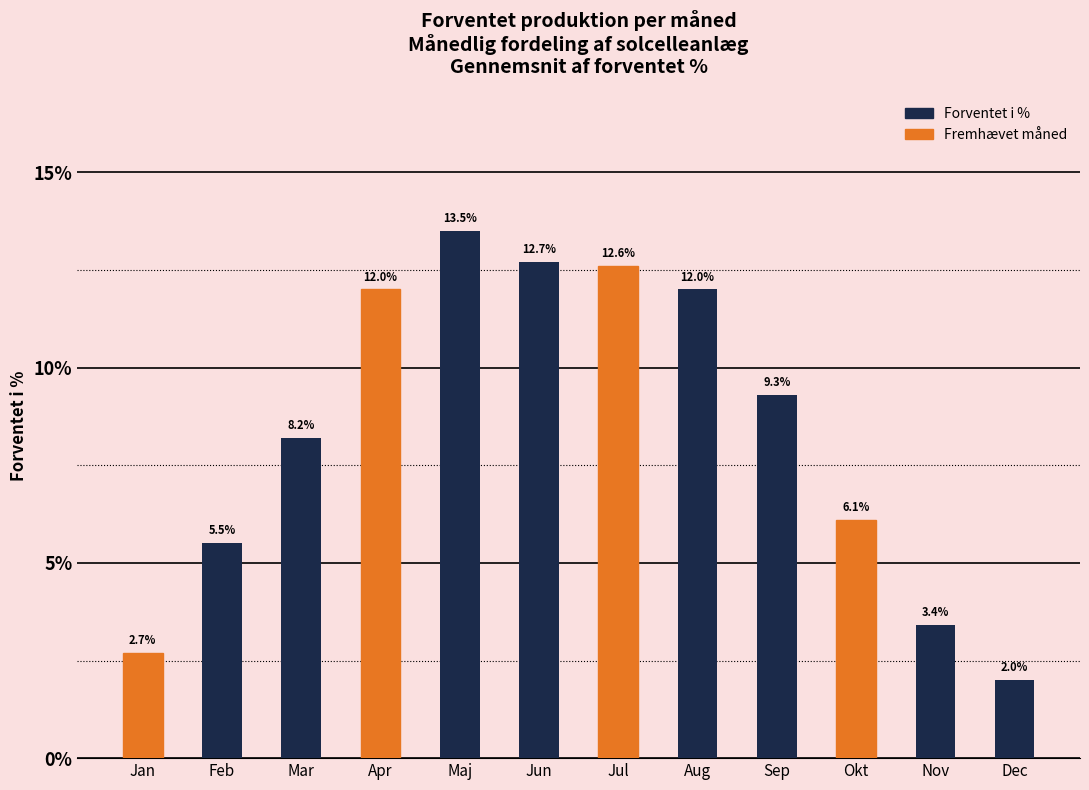

What is the change in value from Sep to Nov?

-5.9